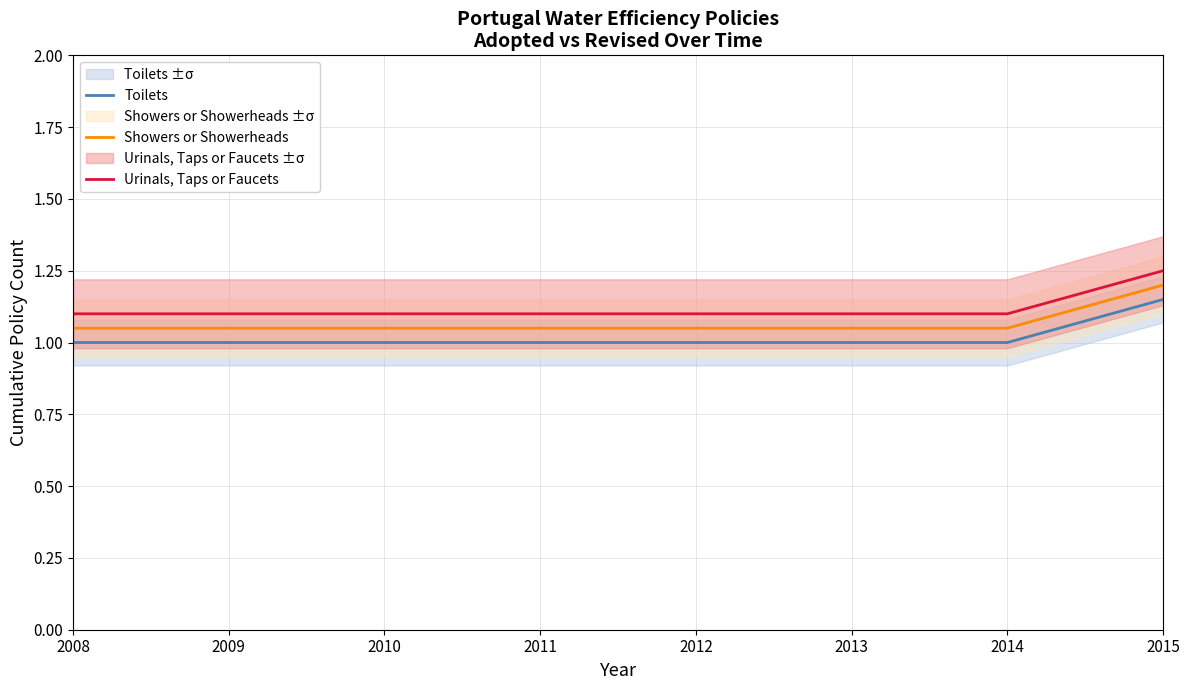

True or false: Urinals, Taps or Faucets and Showers or Showerheads intersect in this chart.

False